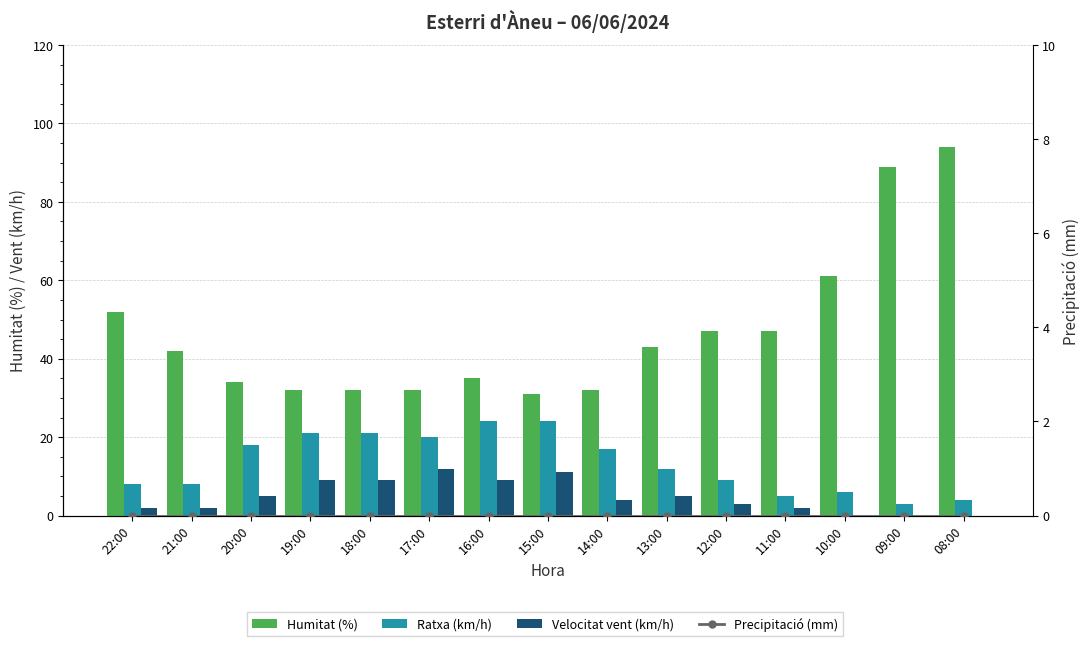

At which category does the chart reach its minimum across all series?

10:00